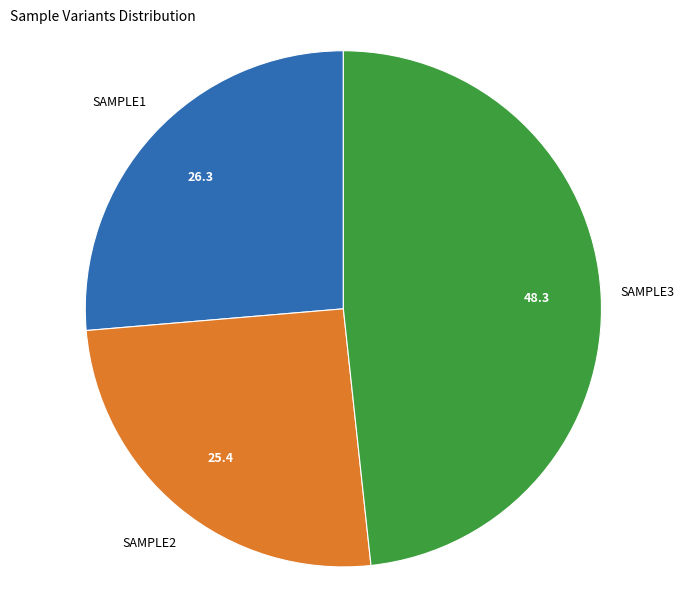

Is there any slice that represents more than half of the pie?

No